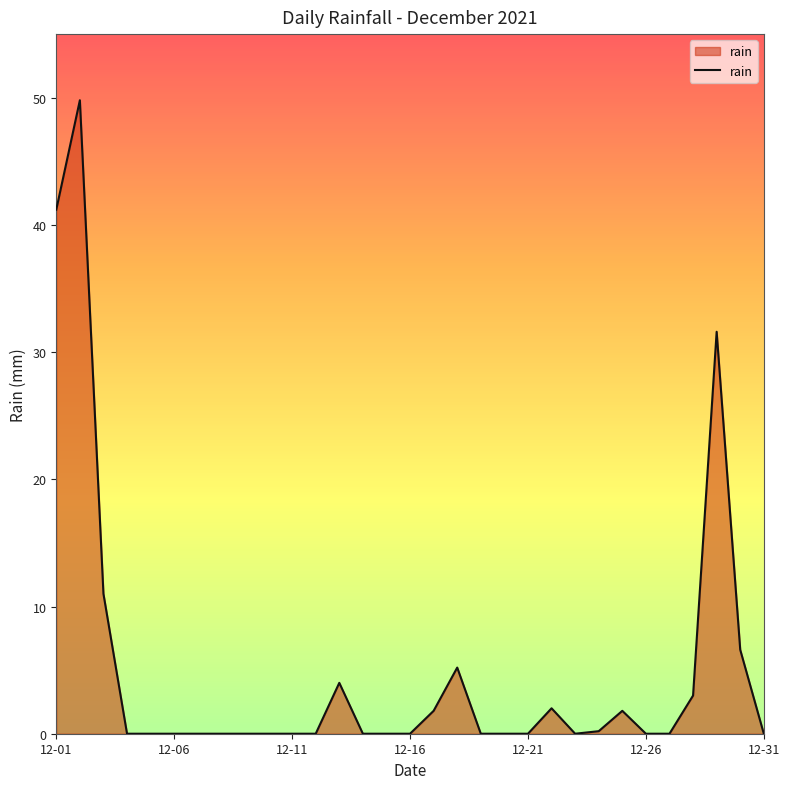

What is the sum of all values?

158.2